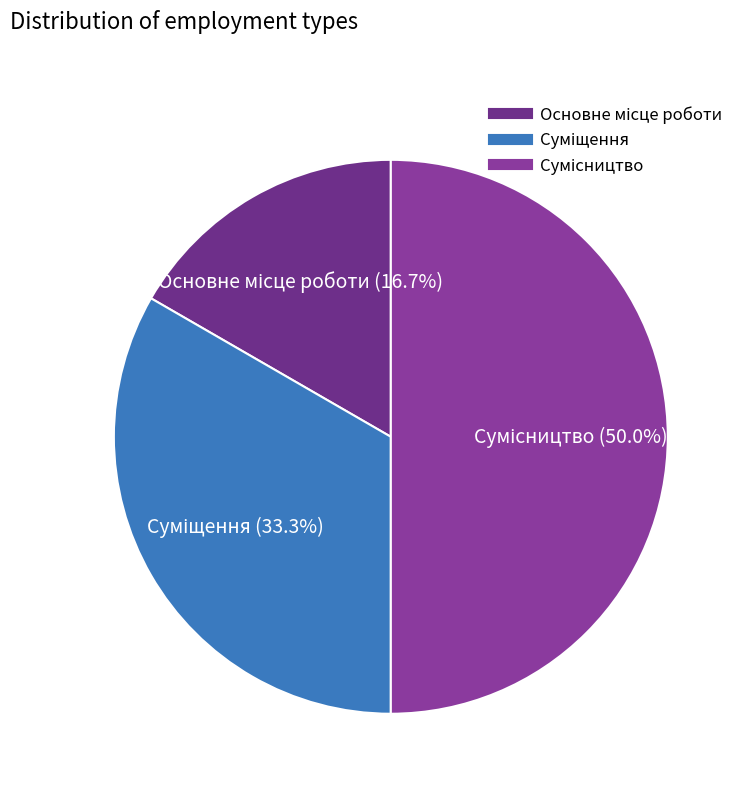

How many segments does this pie chart have?

3